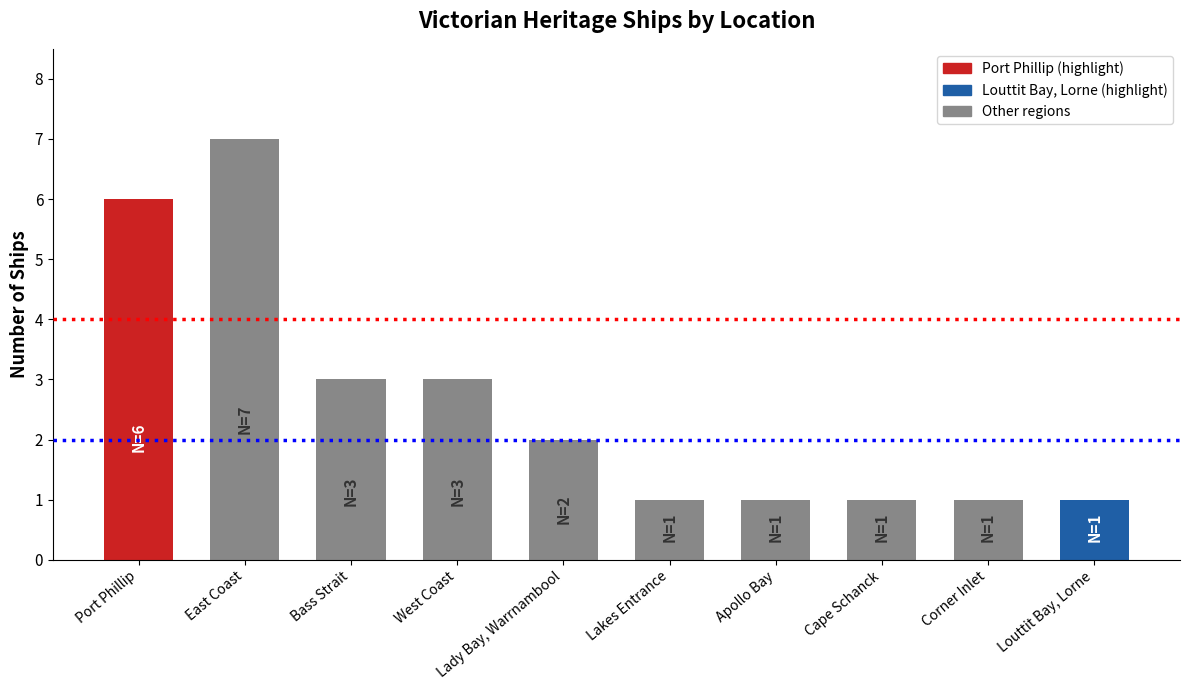

How many distinct data groups are displayed?

1